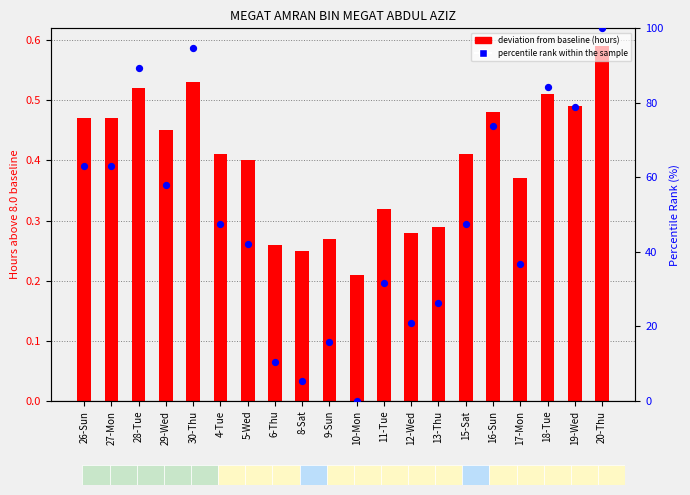

What is the total value across all series at 30-Thu?

95.3